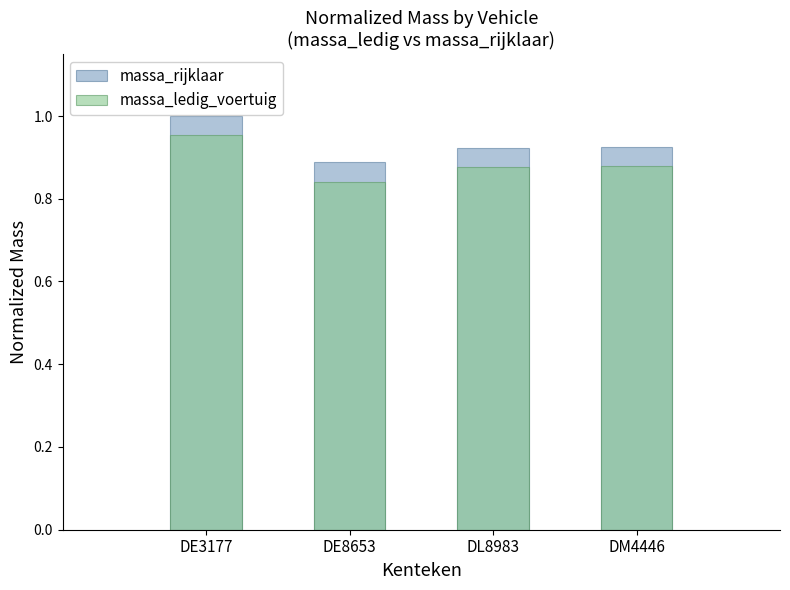

Reading left to right, extract all data points from this chart.

massa_rijklaar: DE3177=1.0	DE8653=0.9	DL8983=0.9	DM4446=0.9
massa_ledig_voertuig: DE3177=1.0	DE8653=0.8	DL8983=0.9	DM4446=0.9